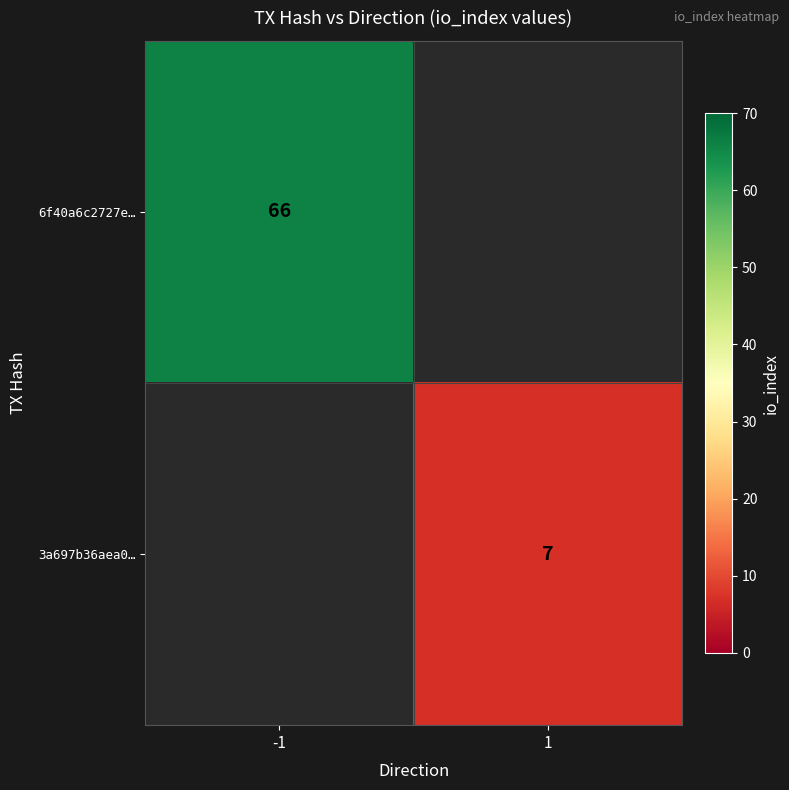

Is it true that 3a697b36aea0… equals 3.8 at 1?

False